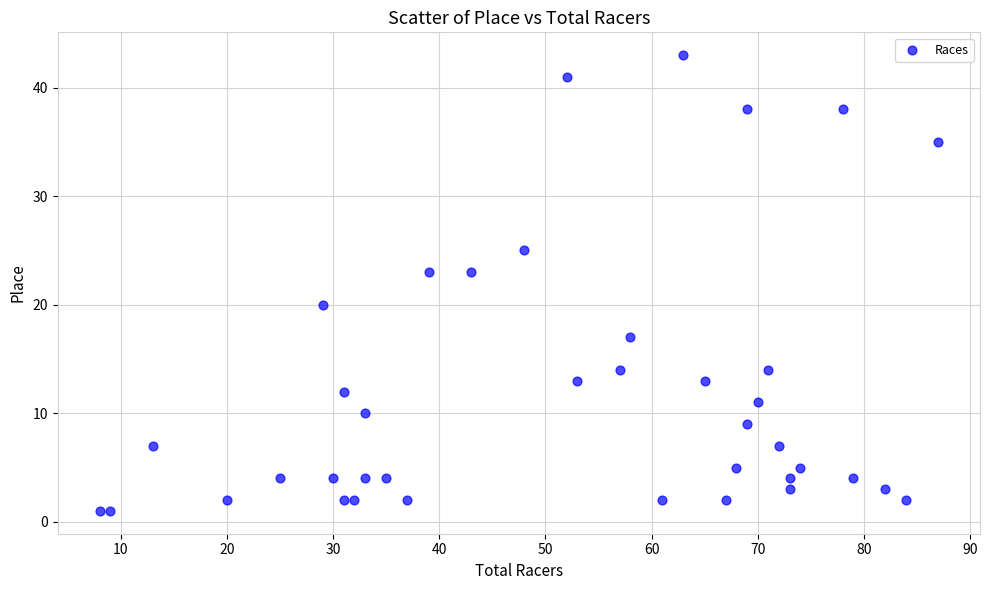

What is the range of Y values (max minus min)?

42